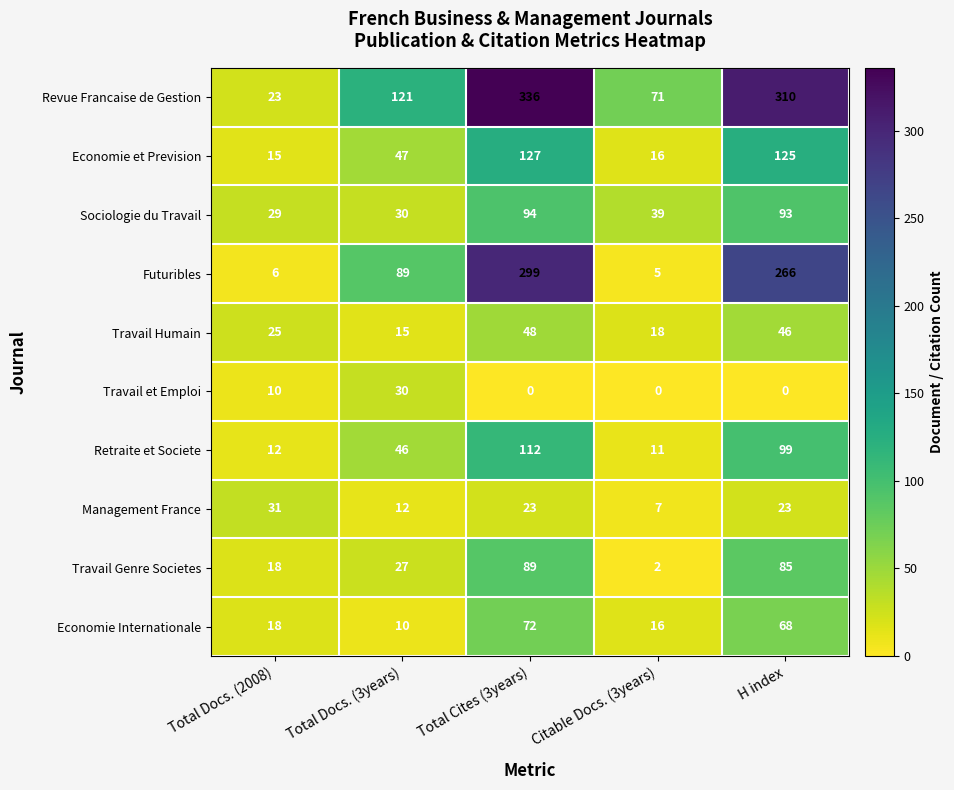

List the series in order of their peak value, lowest first.

Travail et Emploi, Management France, Travail Humain, Economie Internationale, Travail Genre Societes, Sociologie du Travail, Retraite et Societe, Economie et Prevision, Futuribles, Revue Francaise de Gestion